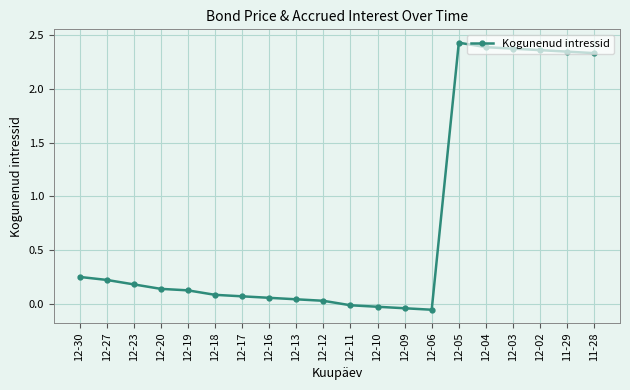

True or false: there are more than 0 points higher than both neighbors.

True